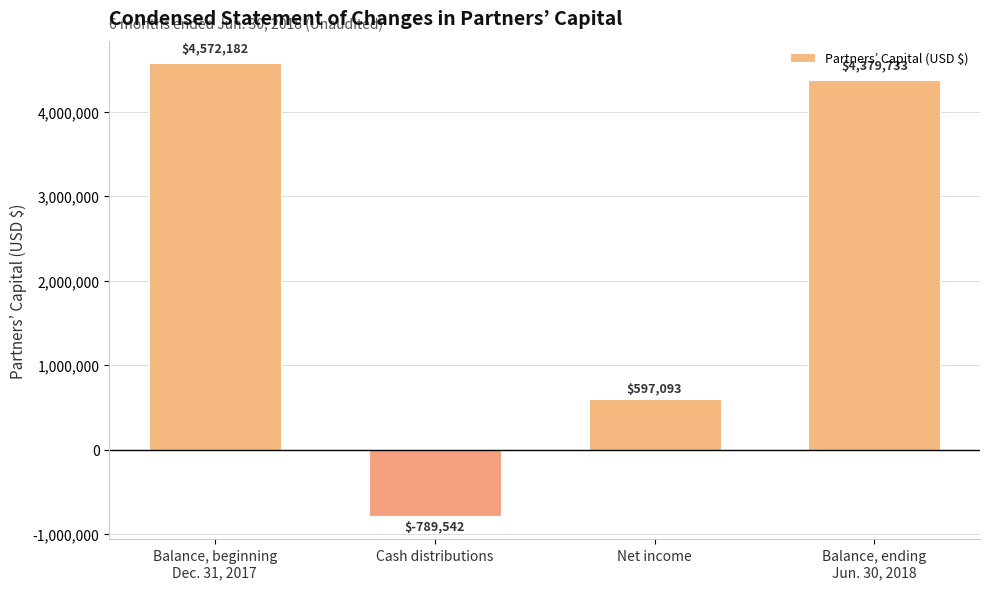

Reading left to right, transcribe all the data shown in this chart.

4572182	-789542	597093	4379733